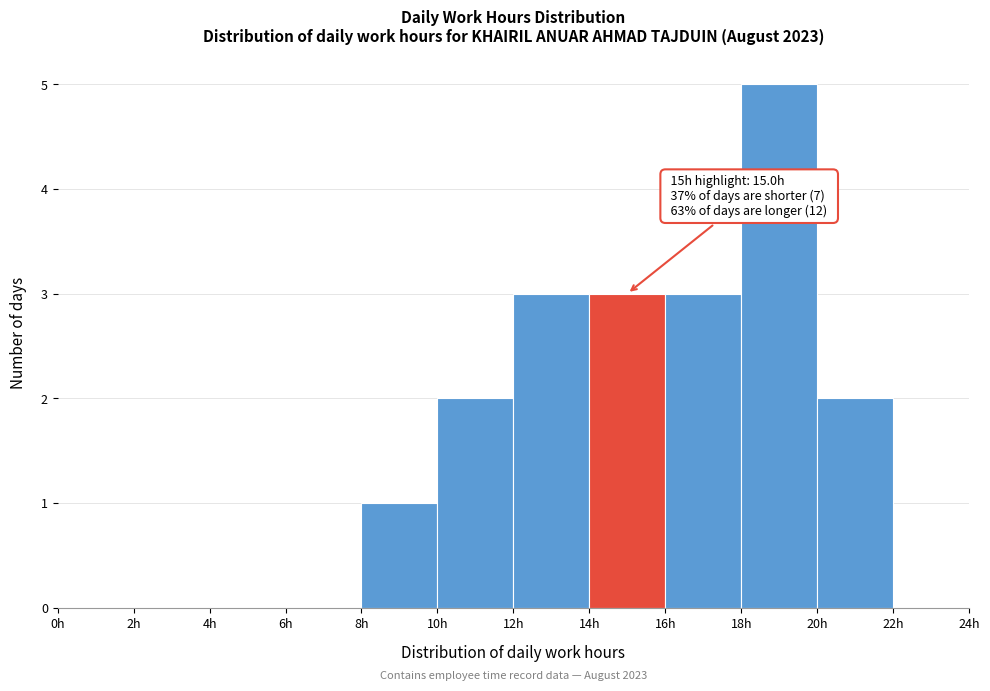

Which range on the x-axis has the tallest bar?

18 to 20